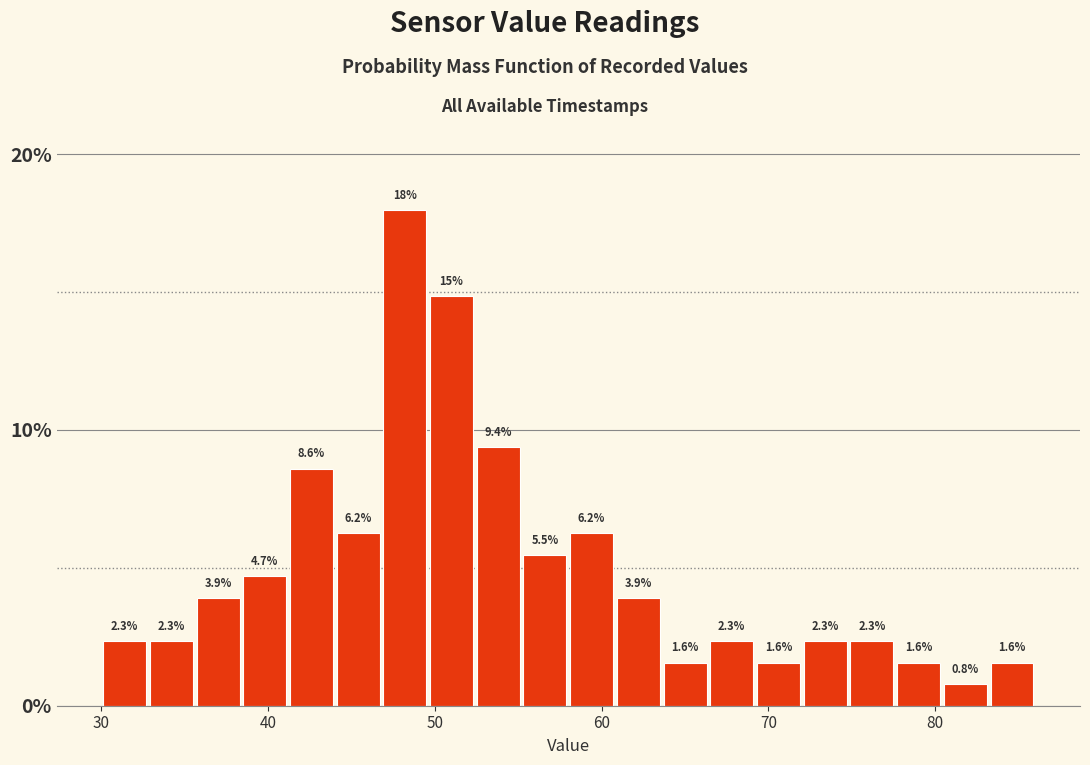

Read against the x-axis, roughly where is the centre of the tallest bar?

48